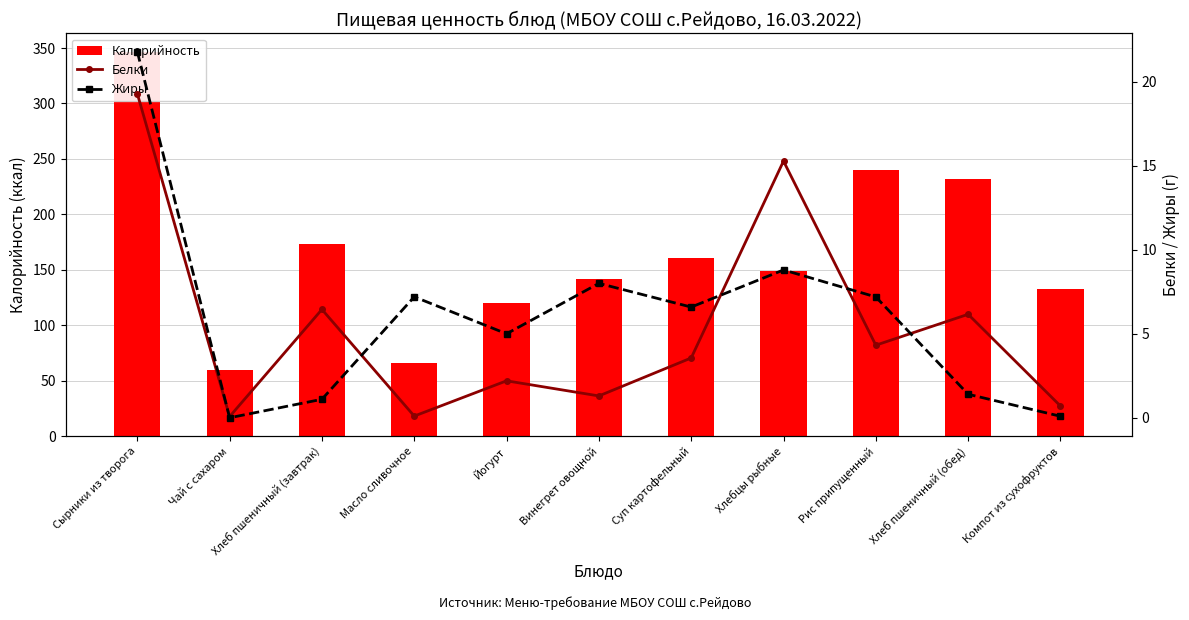

Between Чай с сахаром and Хлеб пшеничный (завтрак), which series saw the biggest shift?

Калорийность